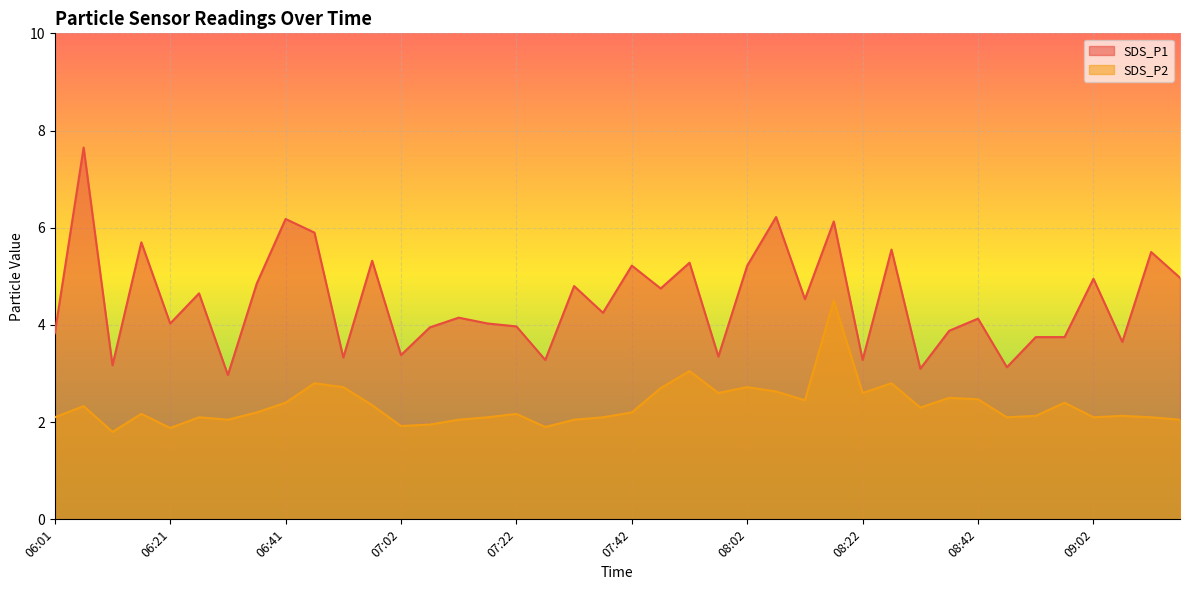

What is the difference between the highest and lowest values at 07:52?

2.2